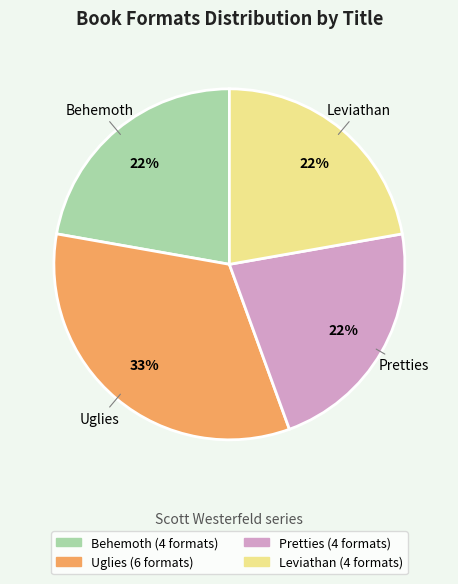

Which category has the biggest portion of the pie?

Uglies